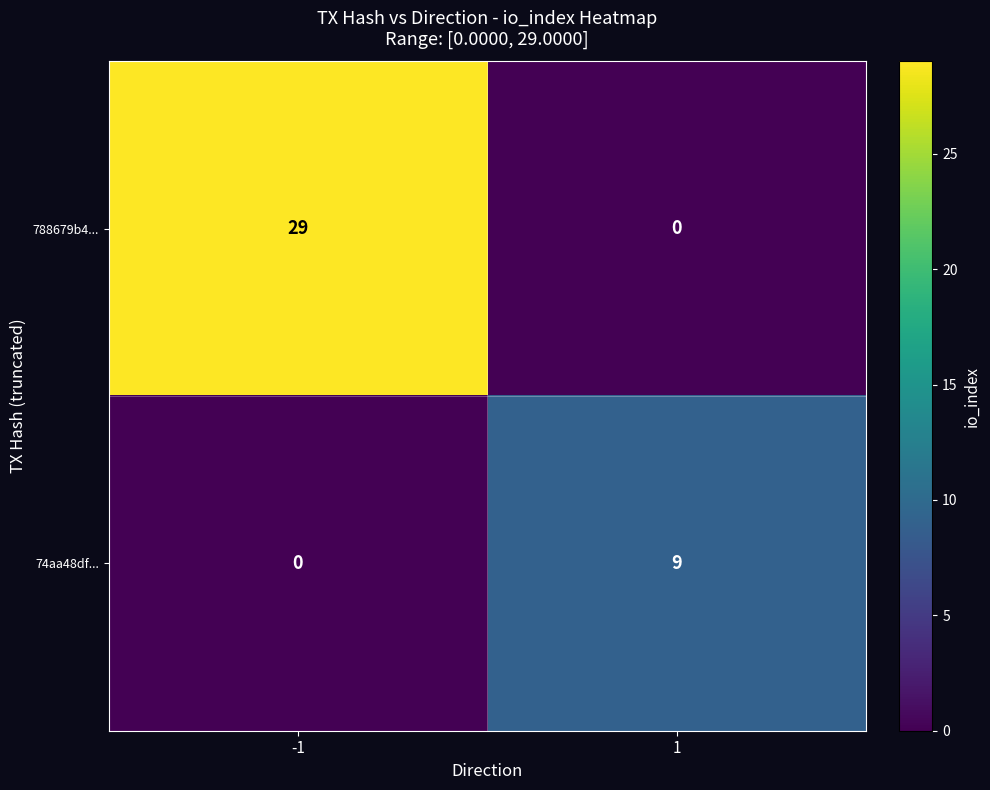

True or false: 74aa48df... has a value of 14 at 1.

False